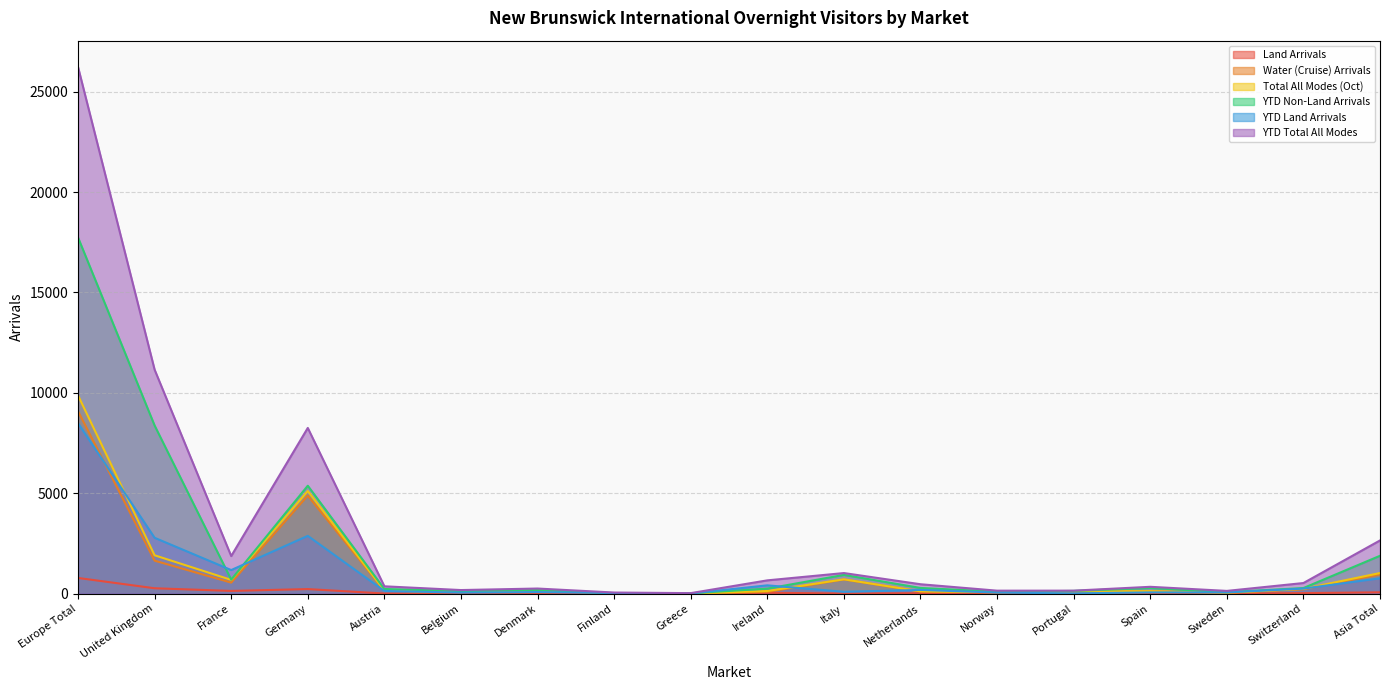

What is the greatest value displayed?

26231